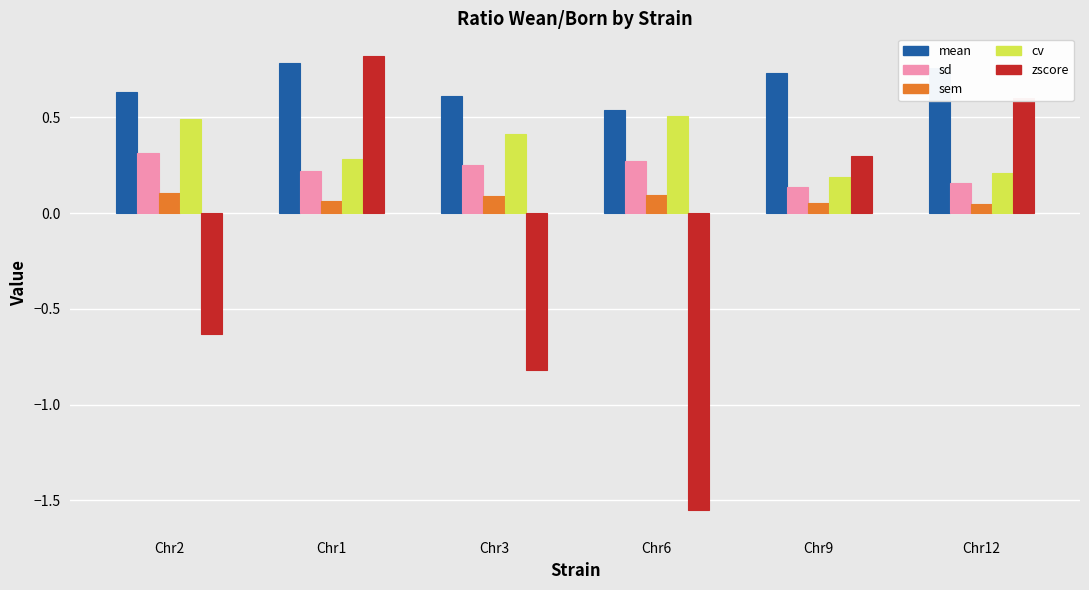

Where does the zscore series first go above 0?

Chr1